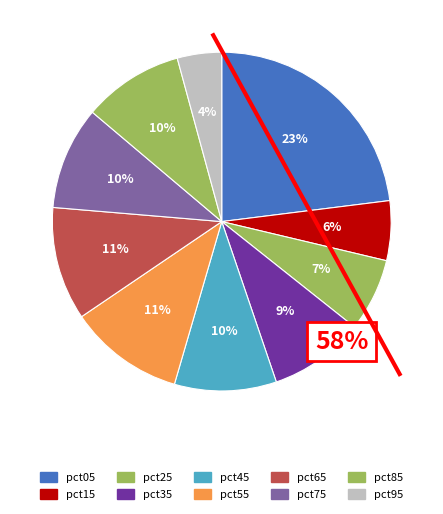

What is the smallest slice in the pie chart?

pct95